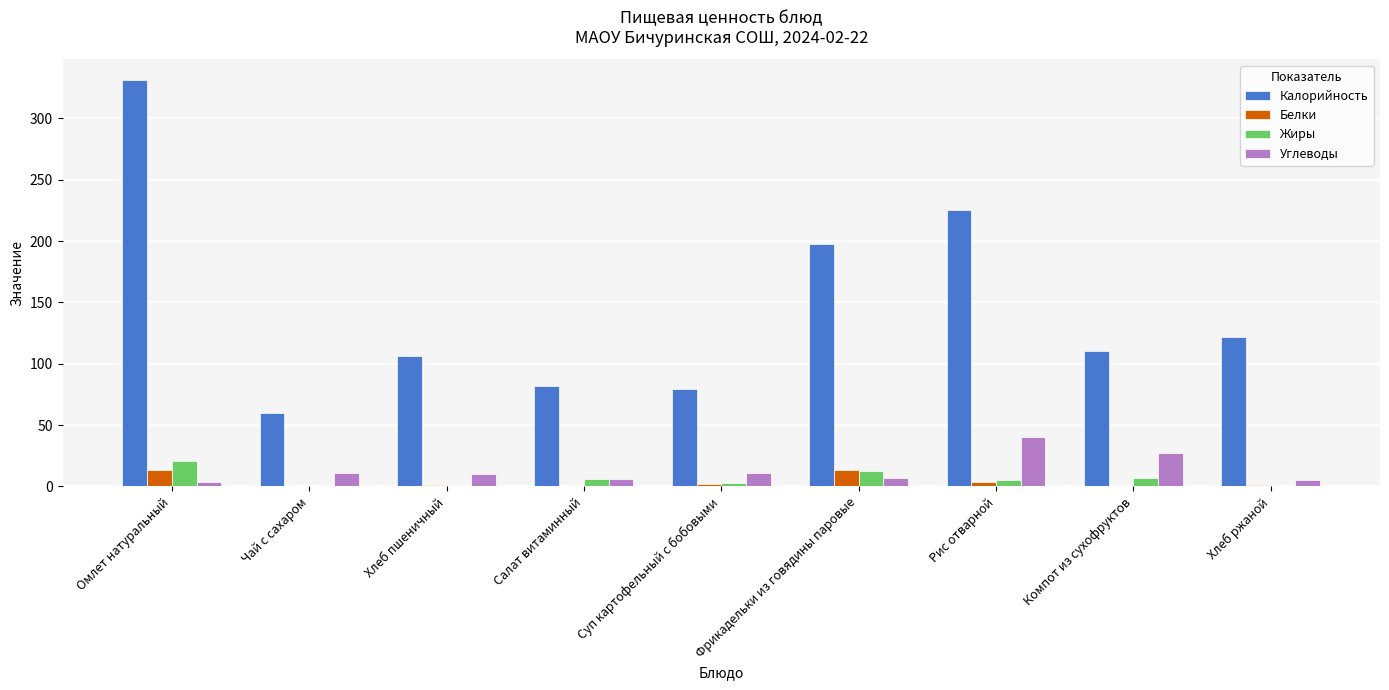

The Калорийность series shows 122.0 at Хлеб ржаной. True or false?

True